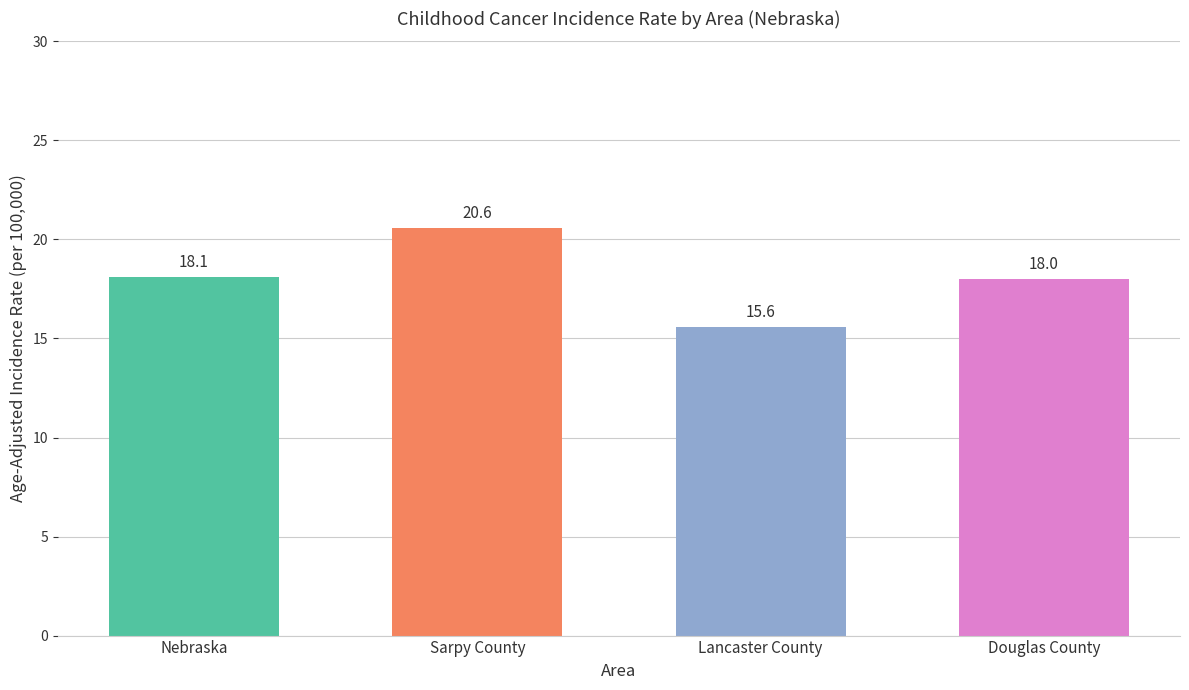

Which category has the highest value across all series?

Sarpy County